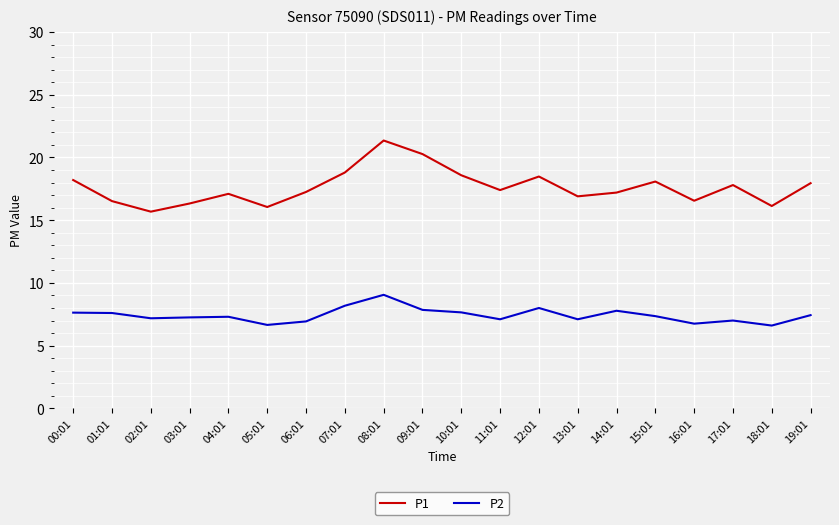

What position from the left is 05:01?

6